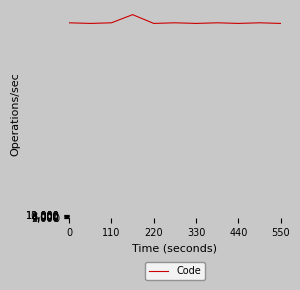

What is the maximum value shown in the chart?

683248